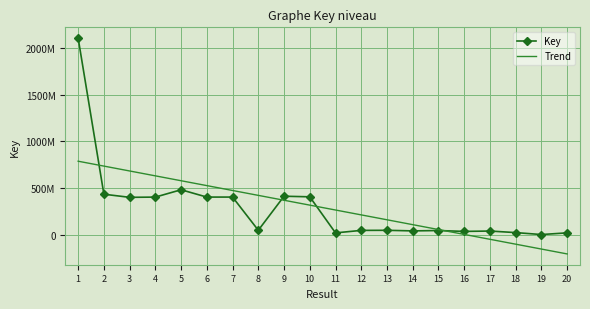

Where is the first local maximum?

5